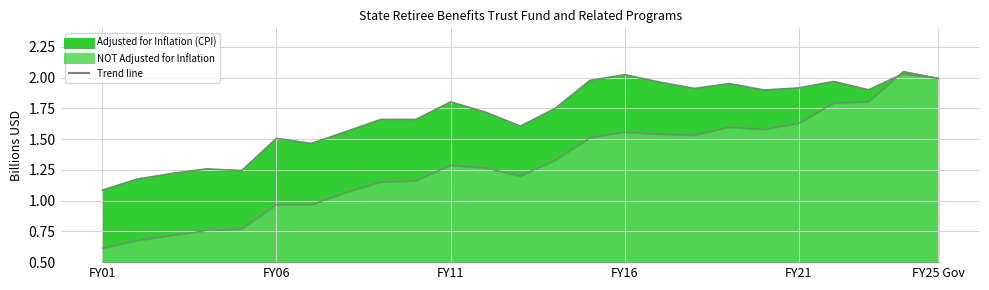

Where is the first local minimum for Adjusted for Inflation (CPI)?

FY05